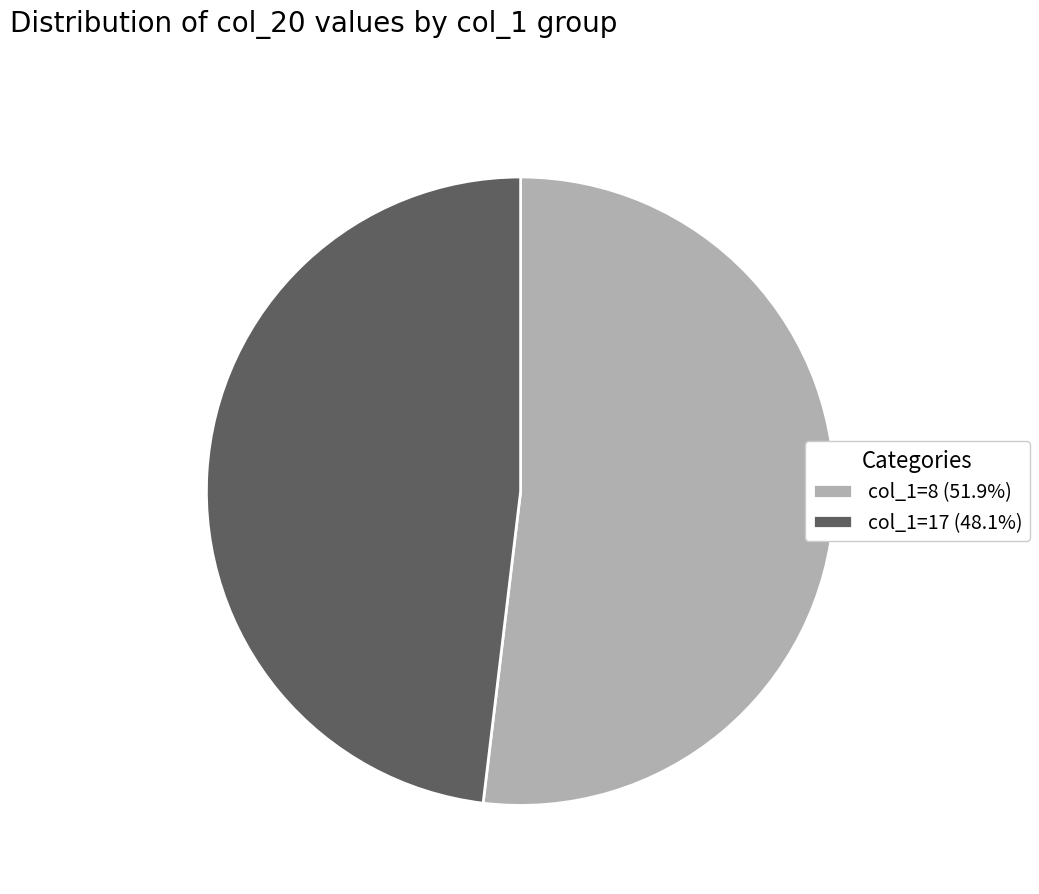

Count the number of slices in the pie.

2